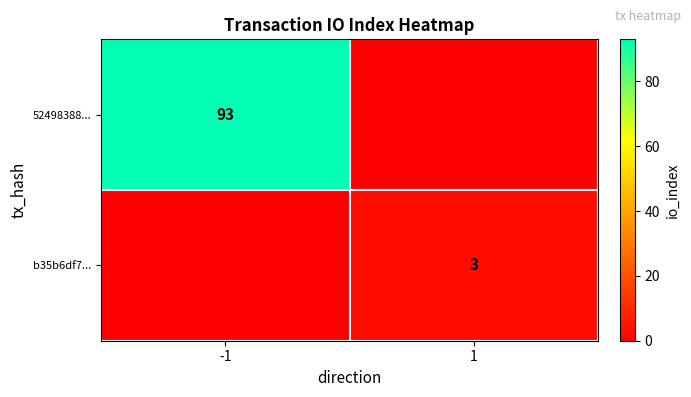

The 52498388... series shows 25 at -1. True or false?

False